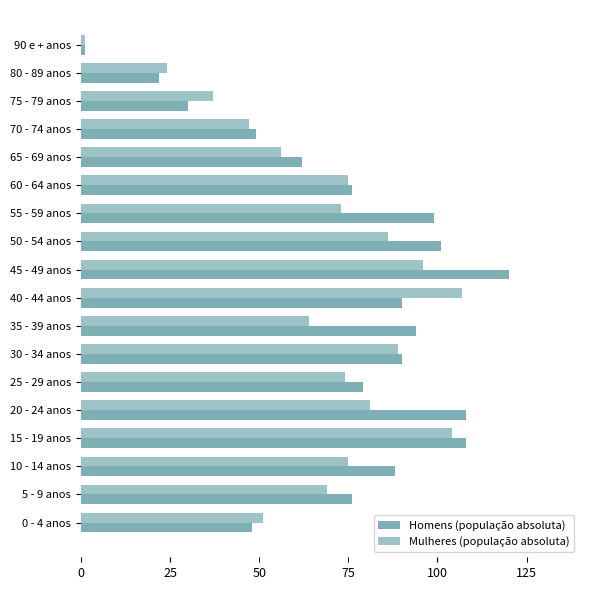

What is the minimum value shown in the chart?

1